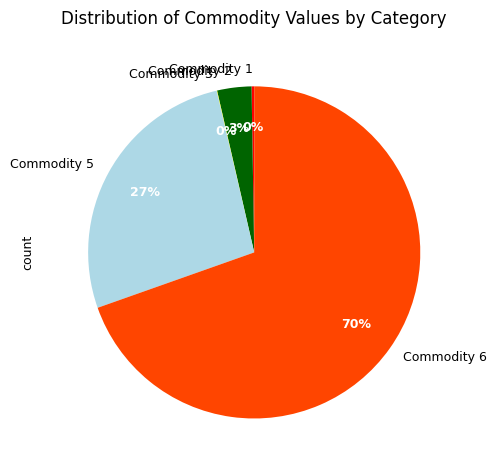

To the nearest percent, what is the average slice percentage?

20%